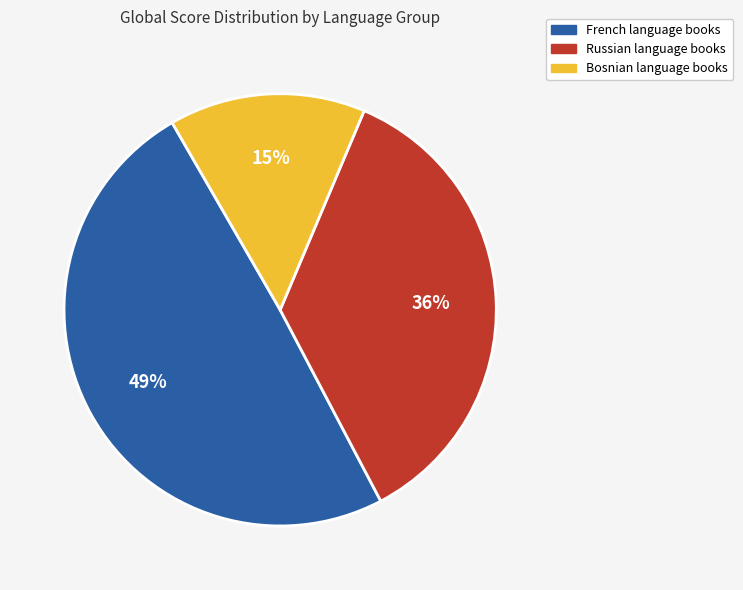

Is there a majority slice in this chart?

No